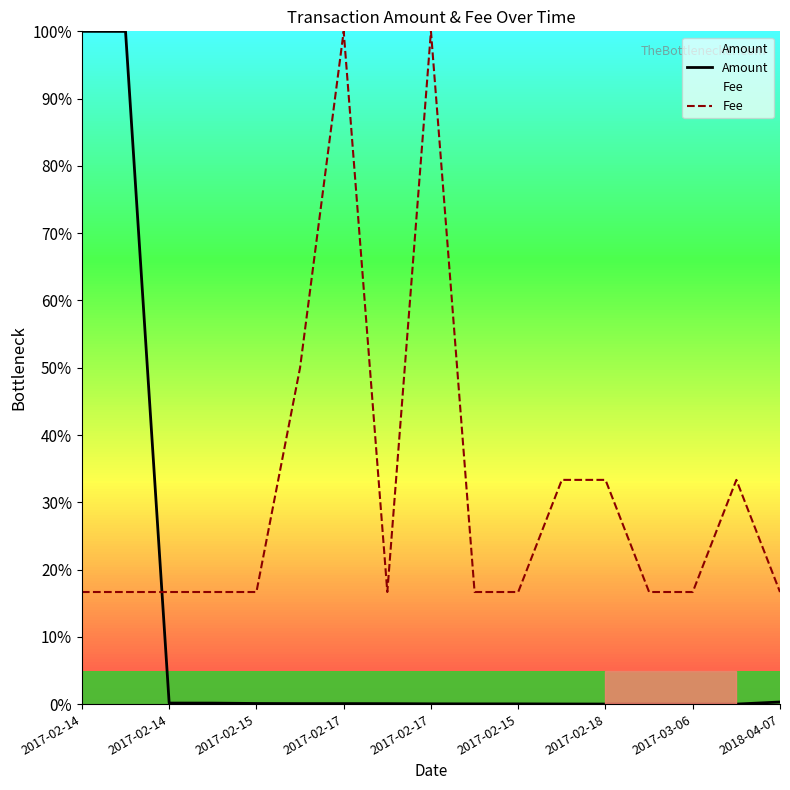

What is the lowest value of the Fee series?

16.7